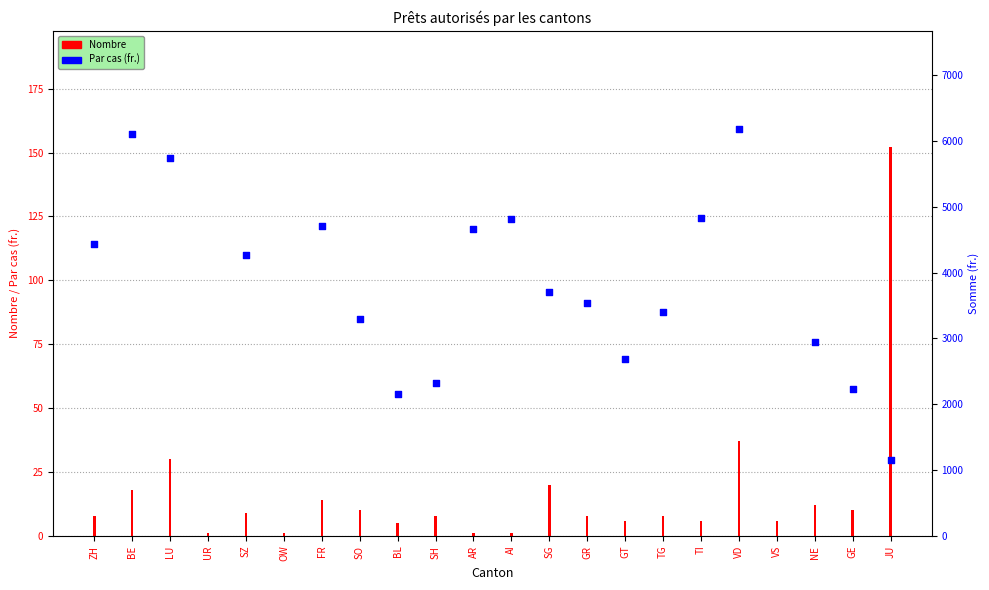

At which category is the sum across all series the highest?

VS